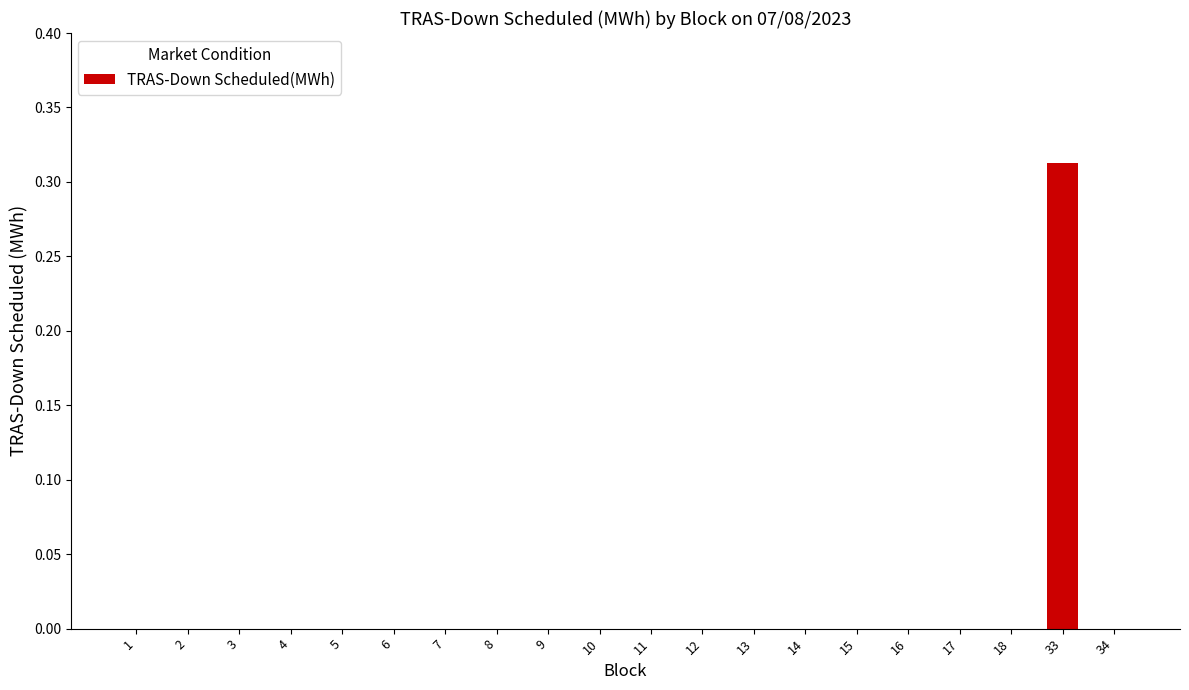

Is it true that the value at 11 is 0.0?

True